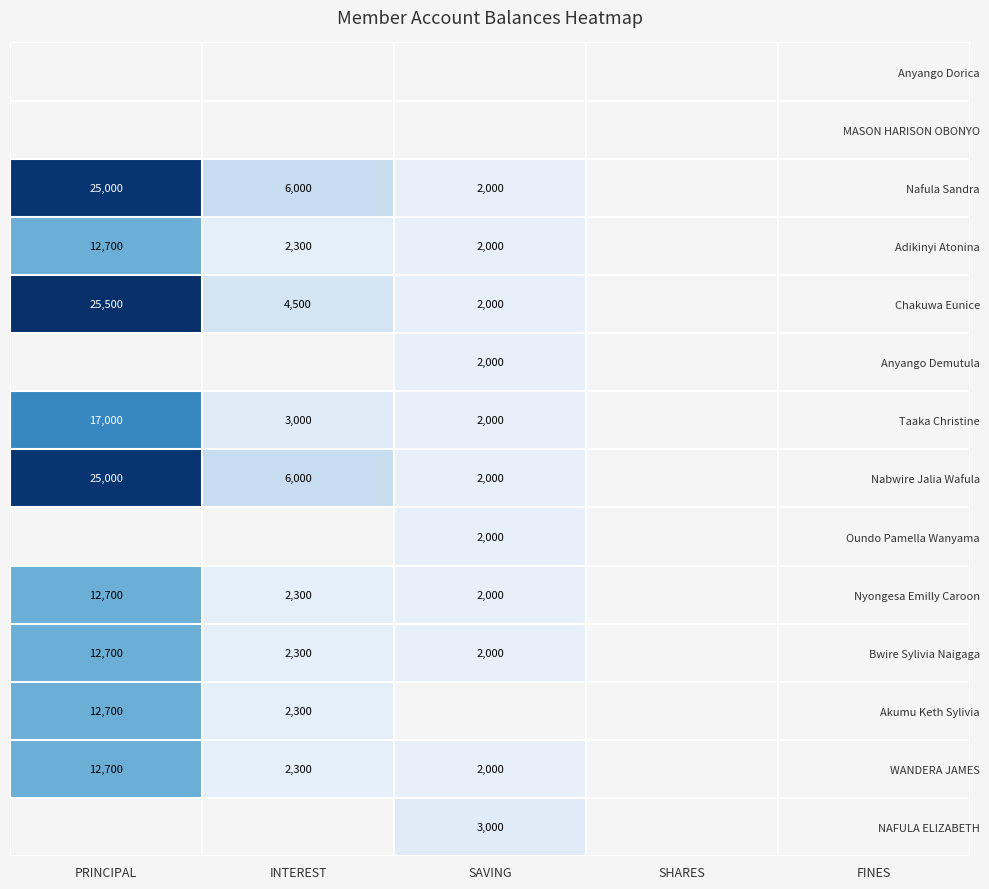

At which label does Adikinyi Atonina reach its peak?

PRINCIPAL